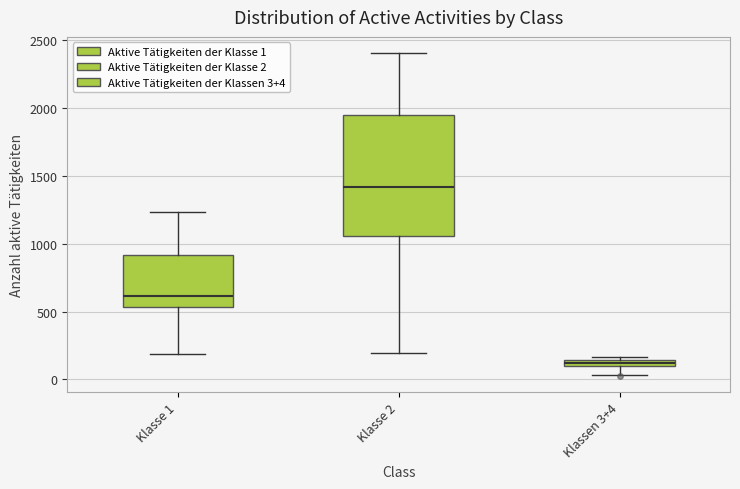

Where does the lower whisker of the box for Klasse 1 end on the y-axis? The values are not printed on the chart, so give them approximately, as read against the axis.

200